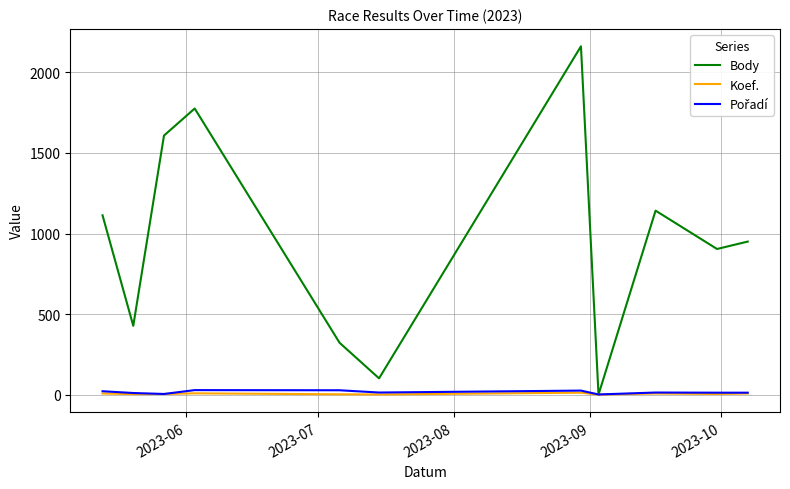

Which series has the largest range (max minus min)?

Body